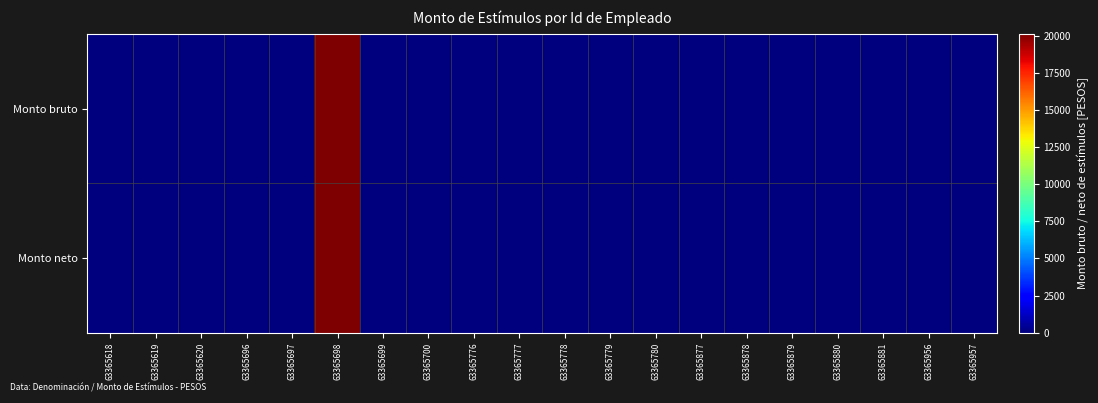

Between 63365618 and 63365699, which is larger?

63365618